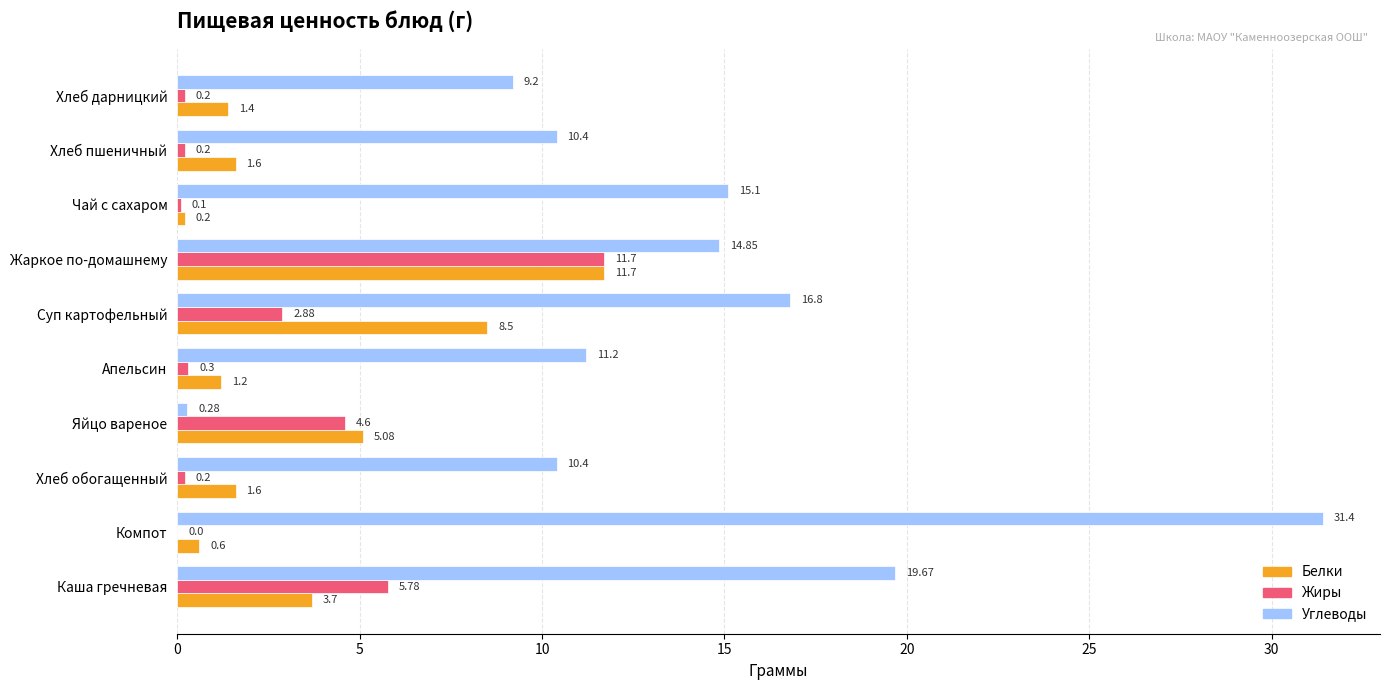

What is the sum of the Углеводы values at Хлеб обогащенный and Хлеб дарницкий?

19.6